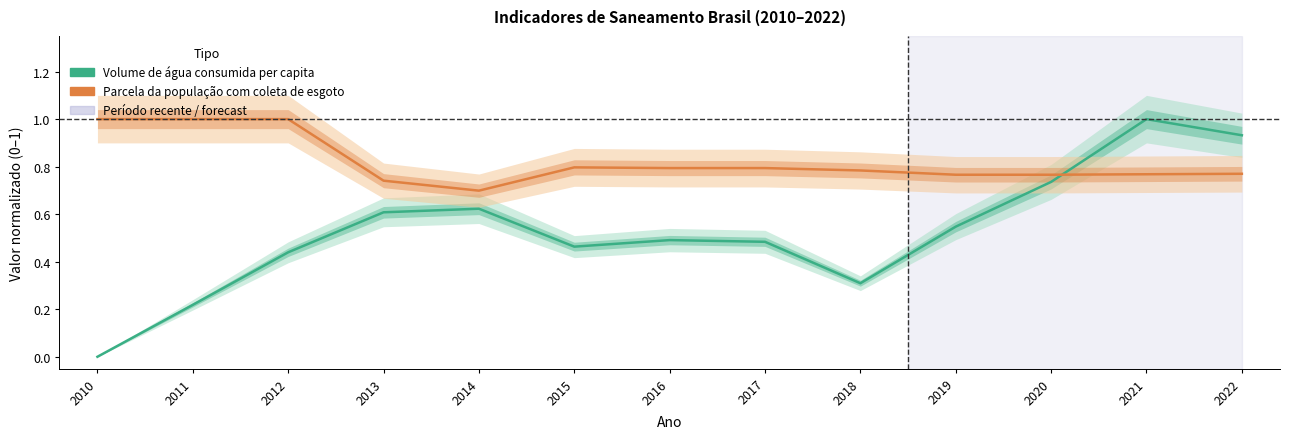

What is the total value across all series at 2012?

1.4